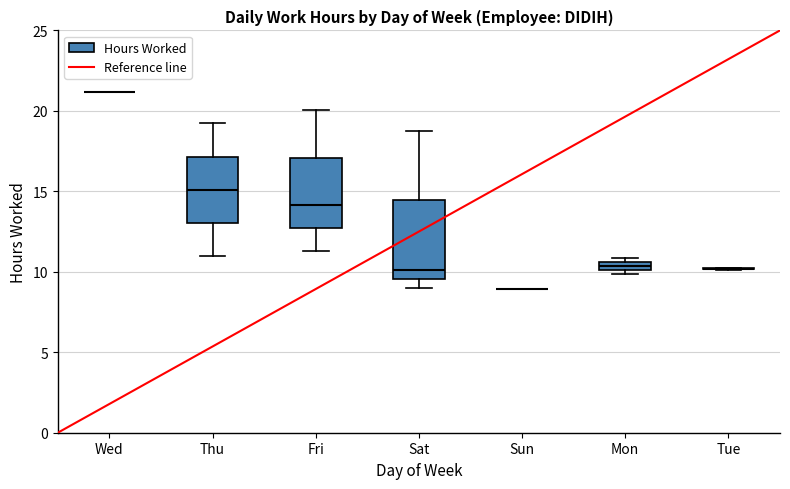

Where does the median line of the box for Thu sit on the y-axis? The values are not printed on the chart, so give them approximately, as read against the axis.

15.0